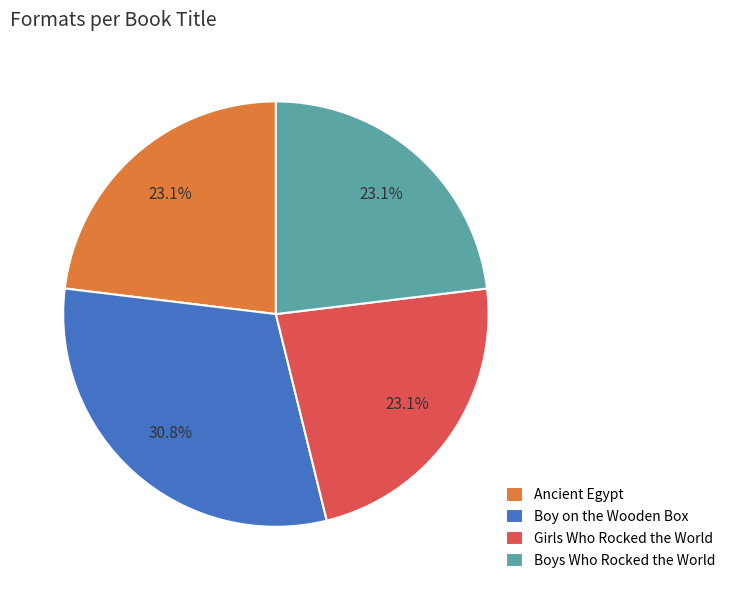

To the nearest percent, what percentage of the pie is Boy on the Wooden Box?

31%